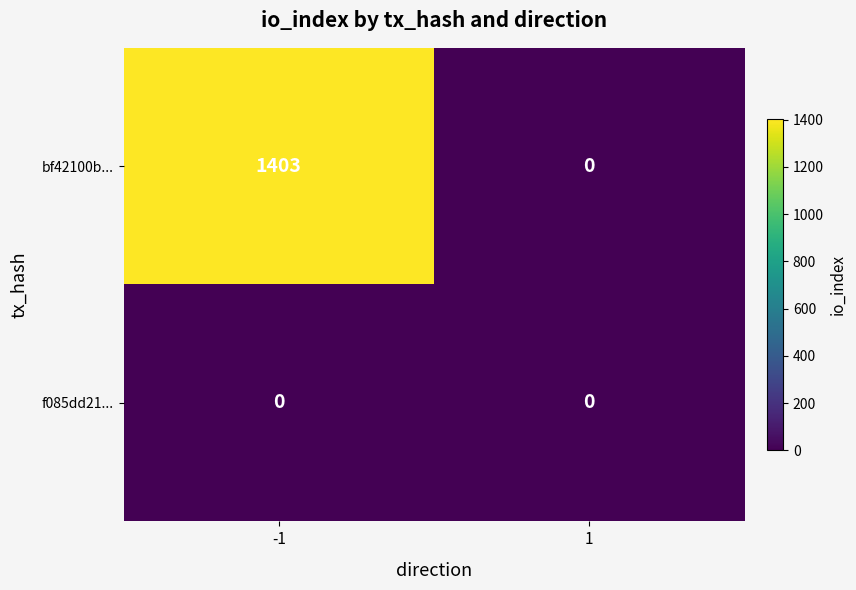

The value of f085dd21... at -1 is 0. True or false?

True